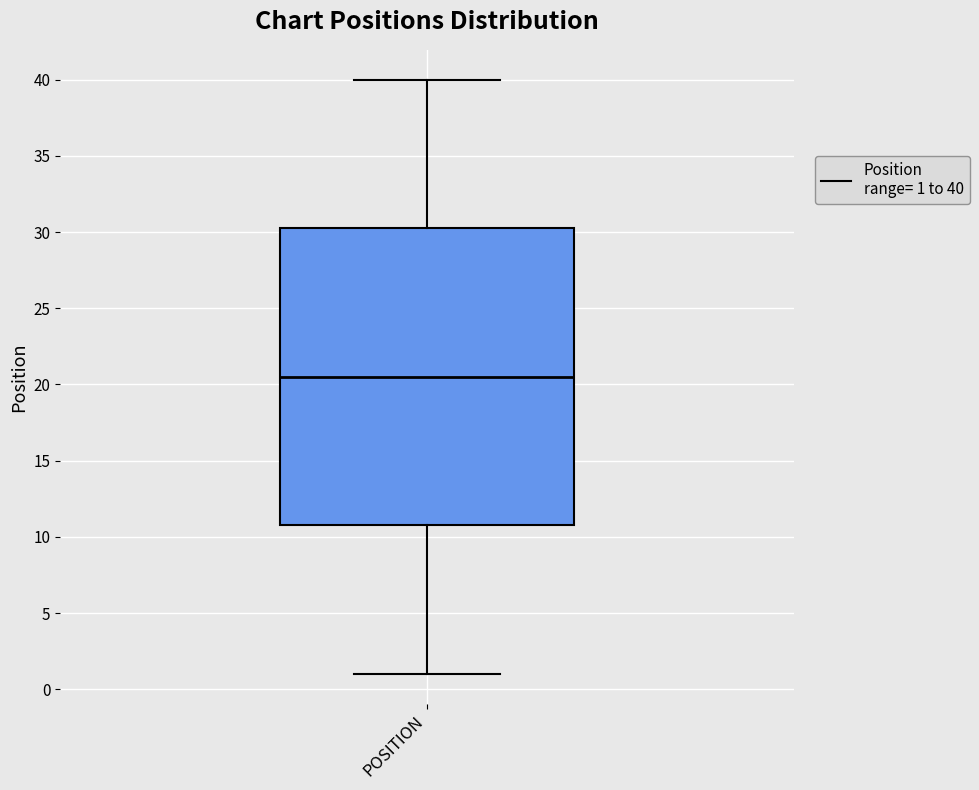

Read this box plot against the y-axis: the position of the median line, the range covered by the box, and the ends of both whiskers. The values are not printed on the chart, so give them approximately, as read against the axis.

median 20.5, box 11.0 to 30.5, whiskers 1.0 to 40.0